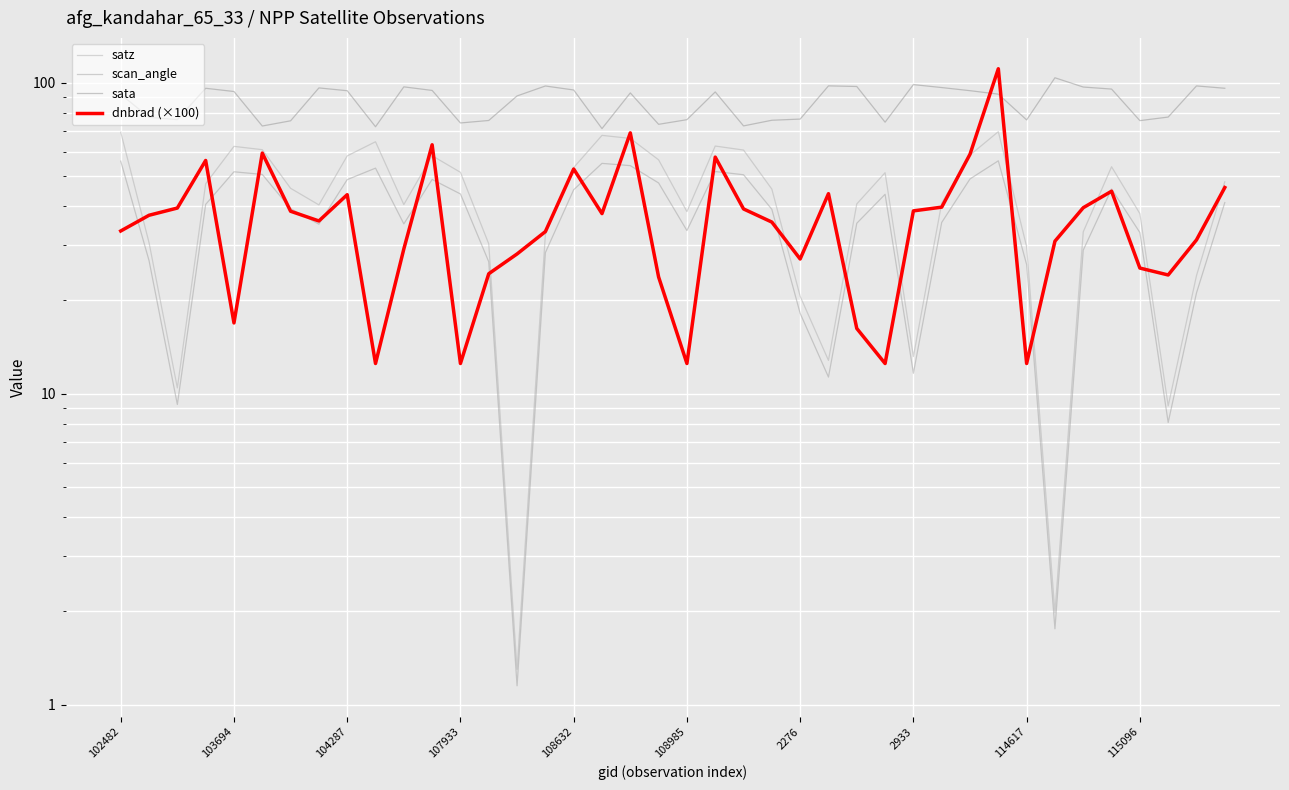

The value of dnbrad (×100) at 103694 is 12.9. True or false?

False